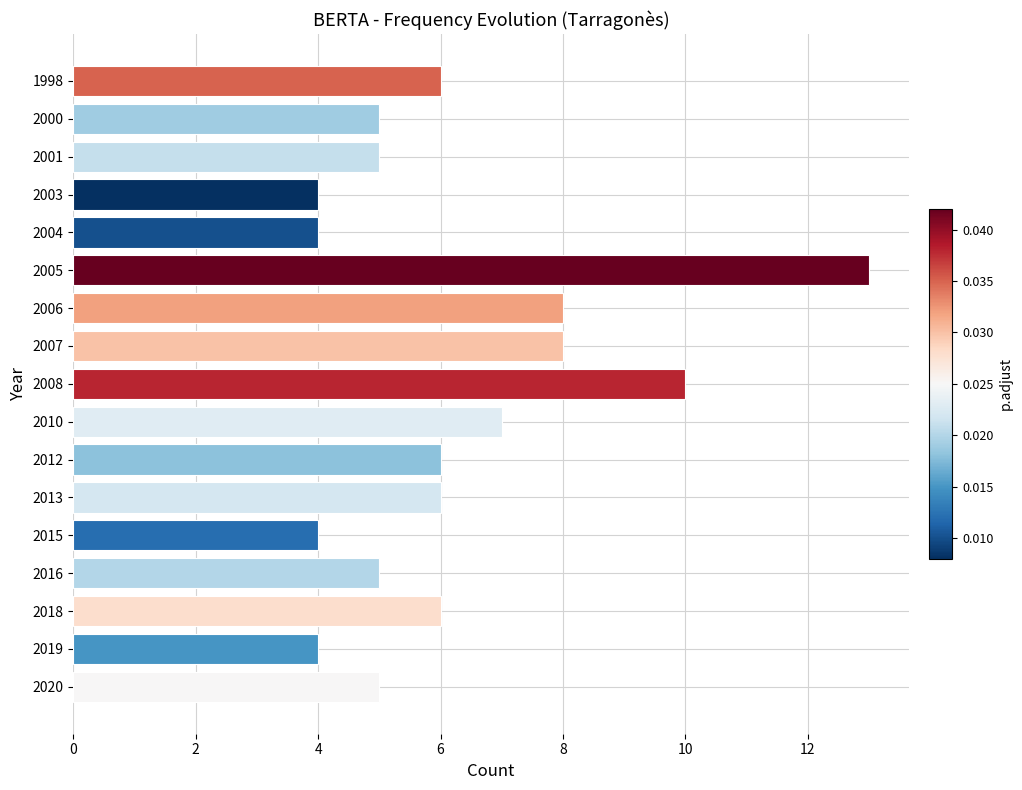

What value does the data have at 2015?

4